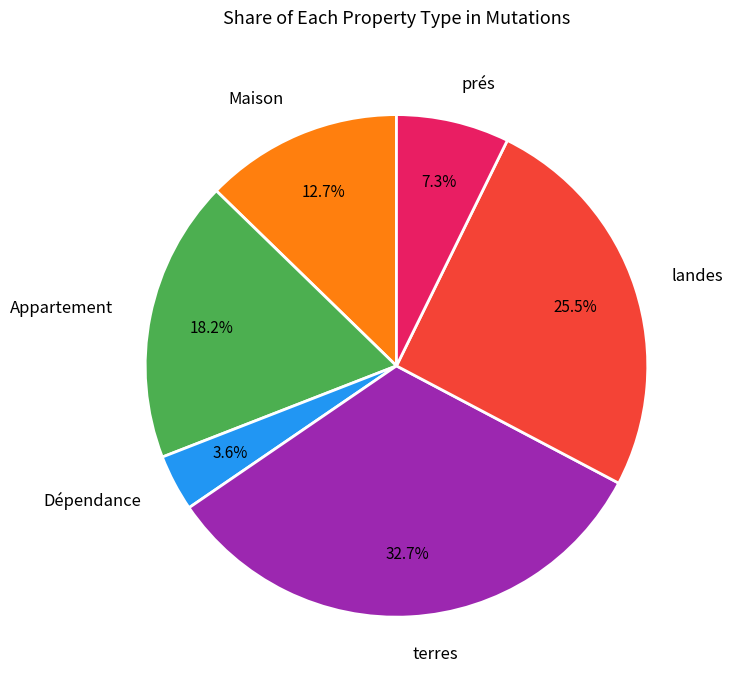

Is it true that terres is 48% of the pie?

False